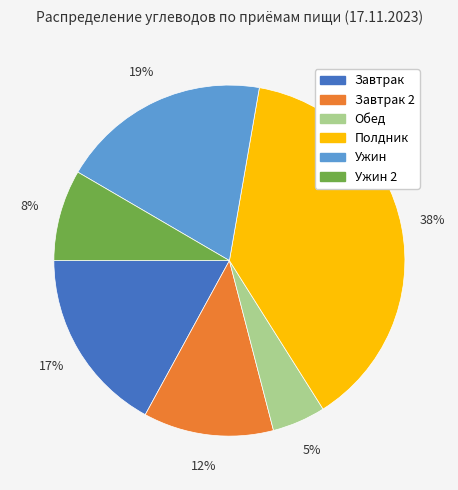

Is there any slice that represents more than half of the pie?

No